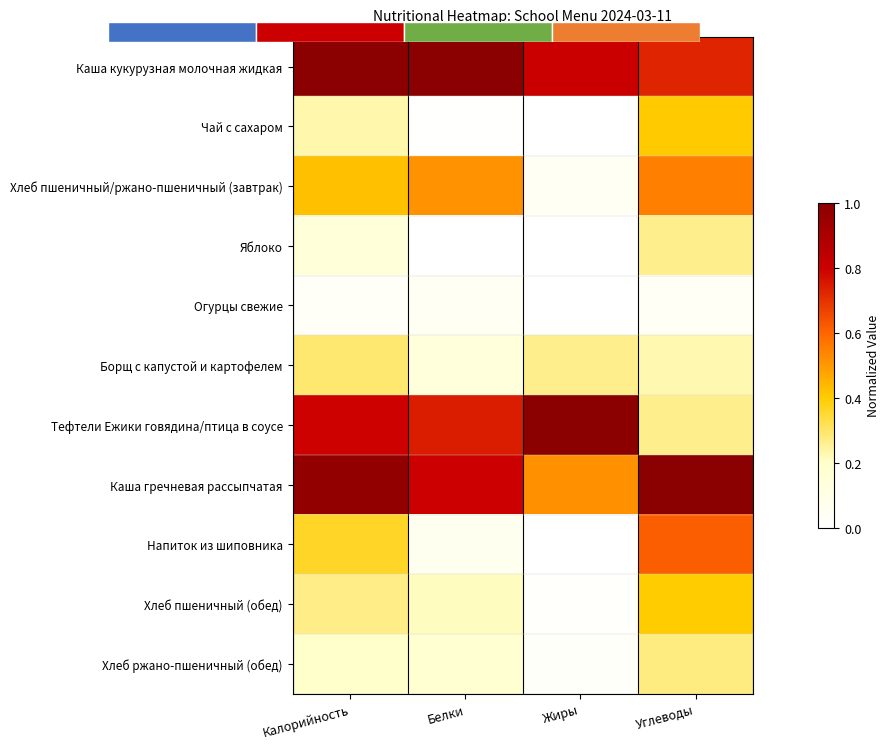

Read the Хлеб пшеничный (обед) value at Калорийность.

0.3